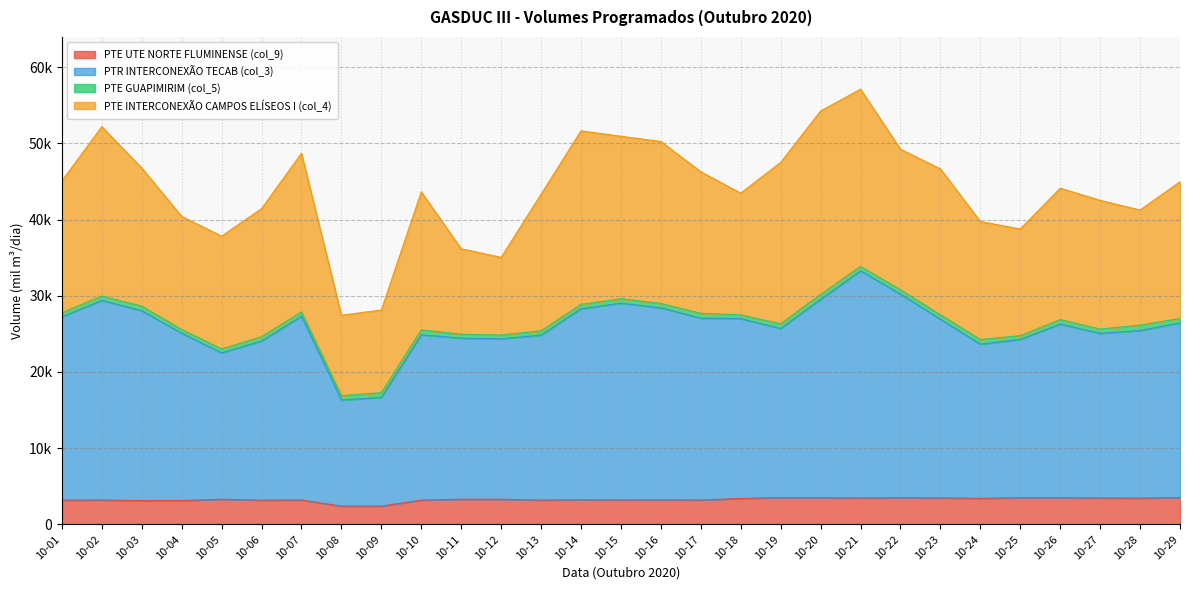

The PTE UTE NORTE FLUMINENSE (col_9) series shows 816.2 at 10-21. True or false?

False